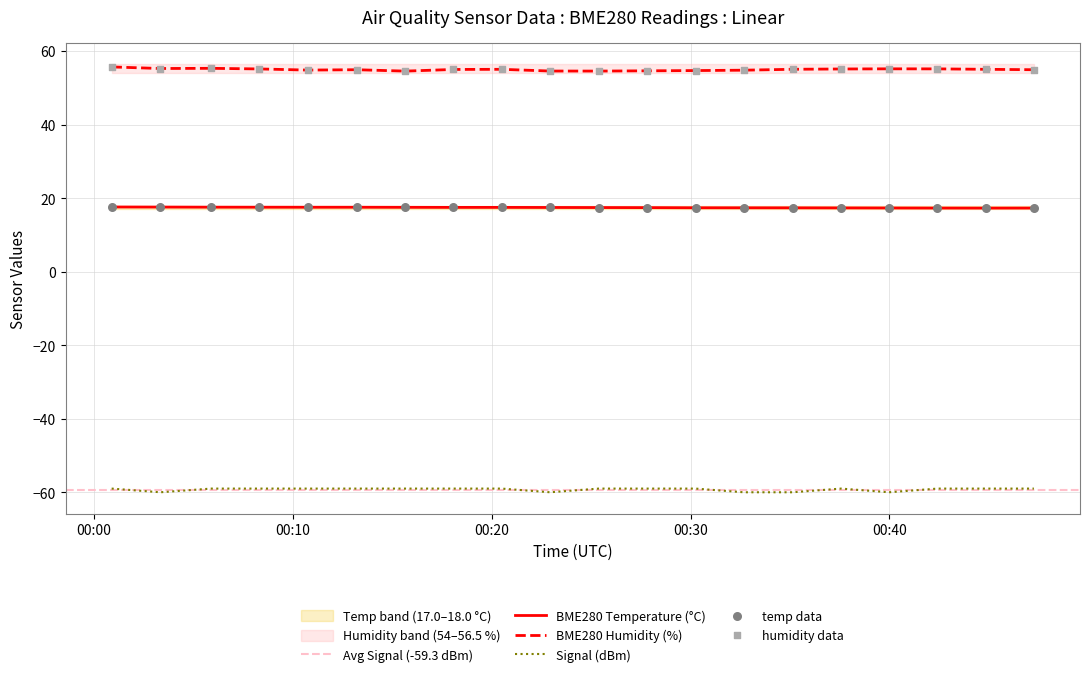

Which series has the widest spread of Y values?

BME280_humidity